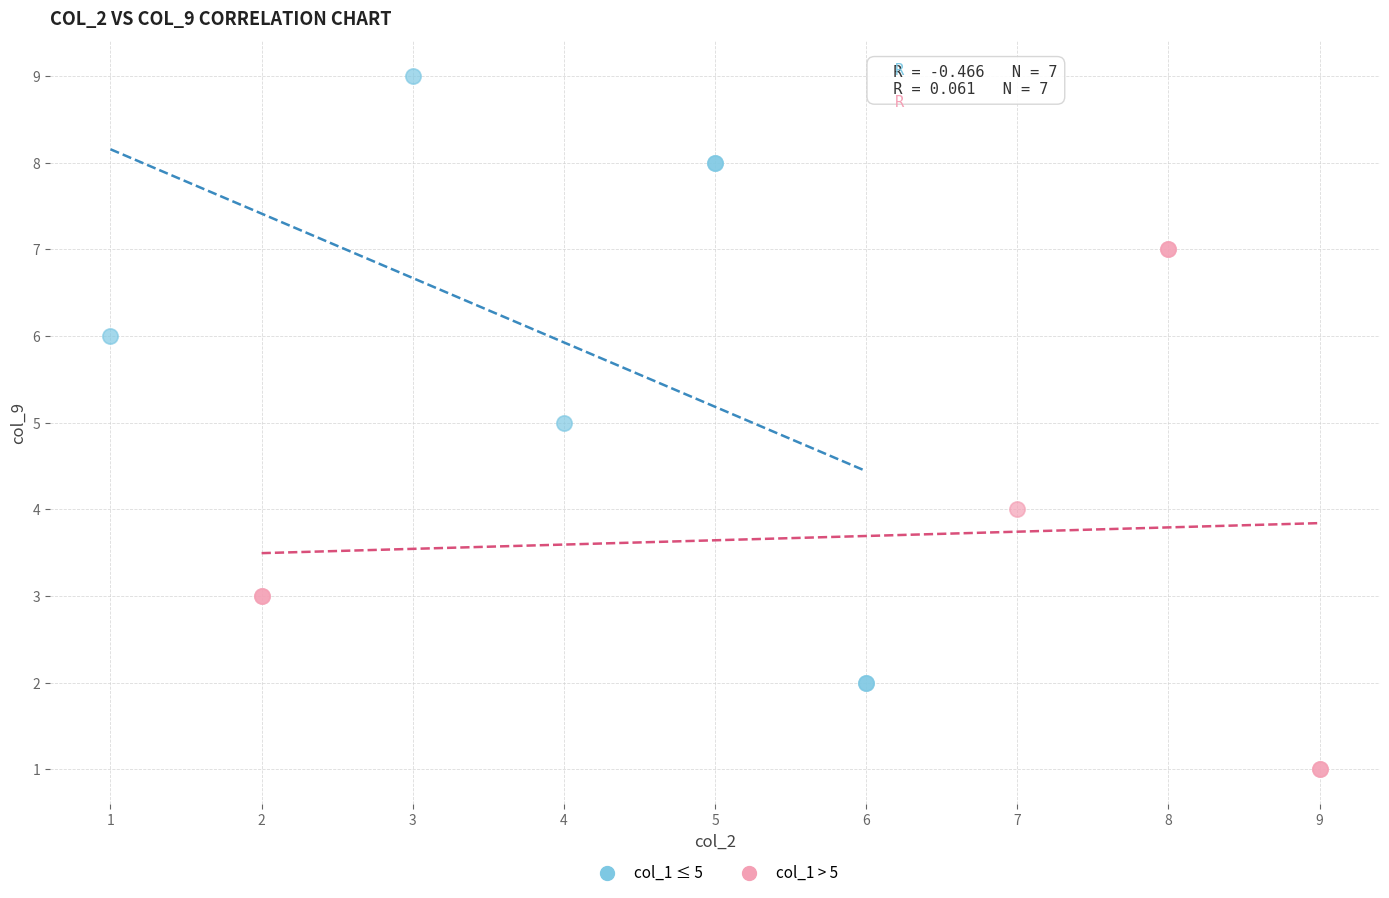

Which series has the largest Y range (max minus min)?

col_1 ≤ 5